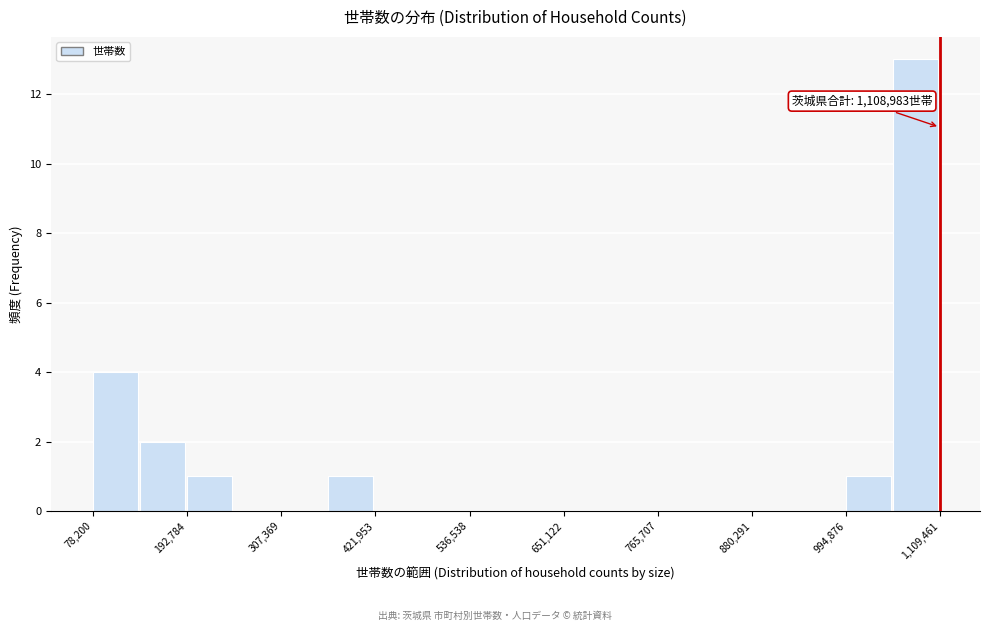

Around what value on the x-axis is the tallest bar? Give the approximate position of its centre, as read against the axis.

1080000